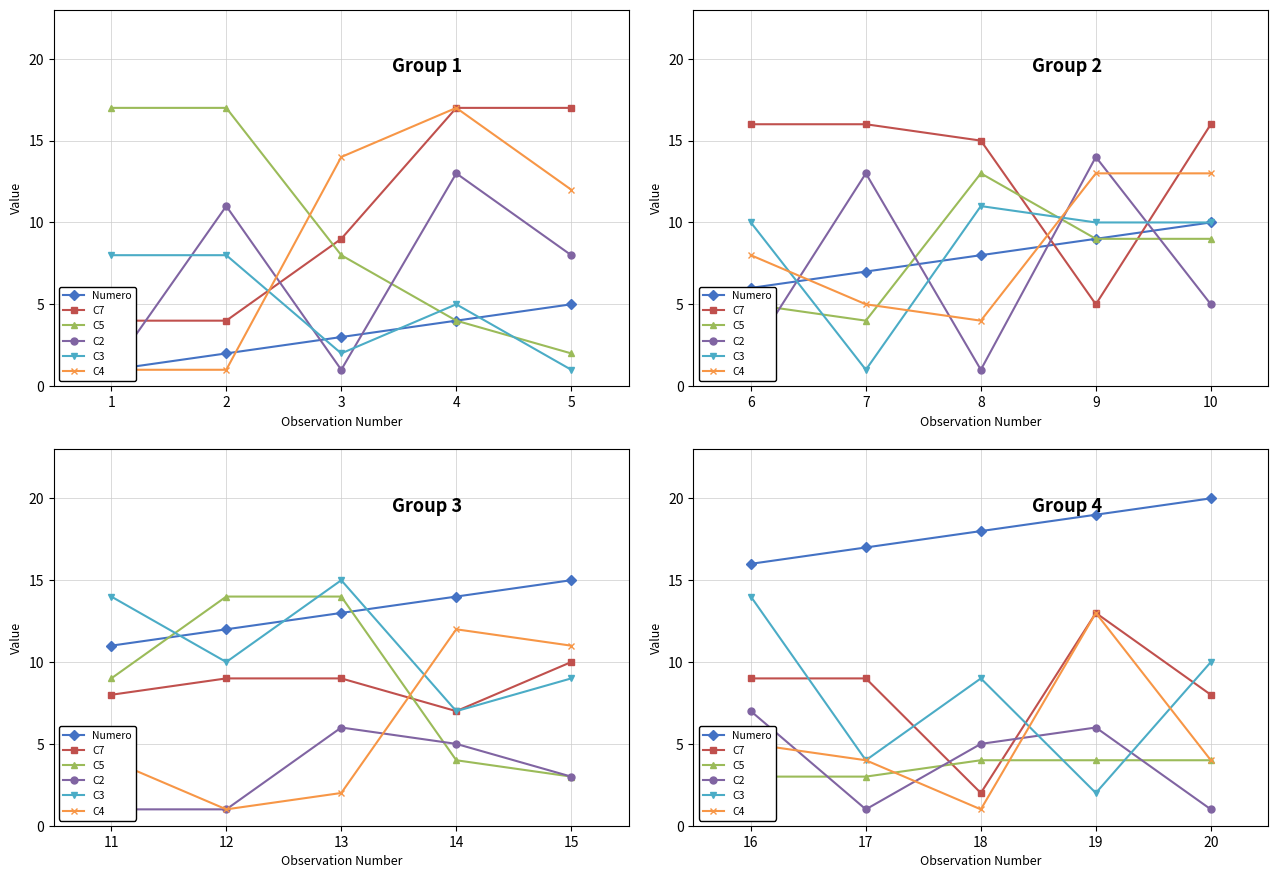

Which series has the largest range (max minus min)?

C3